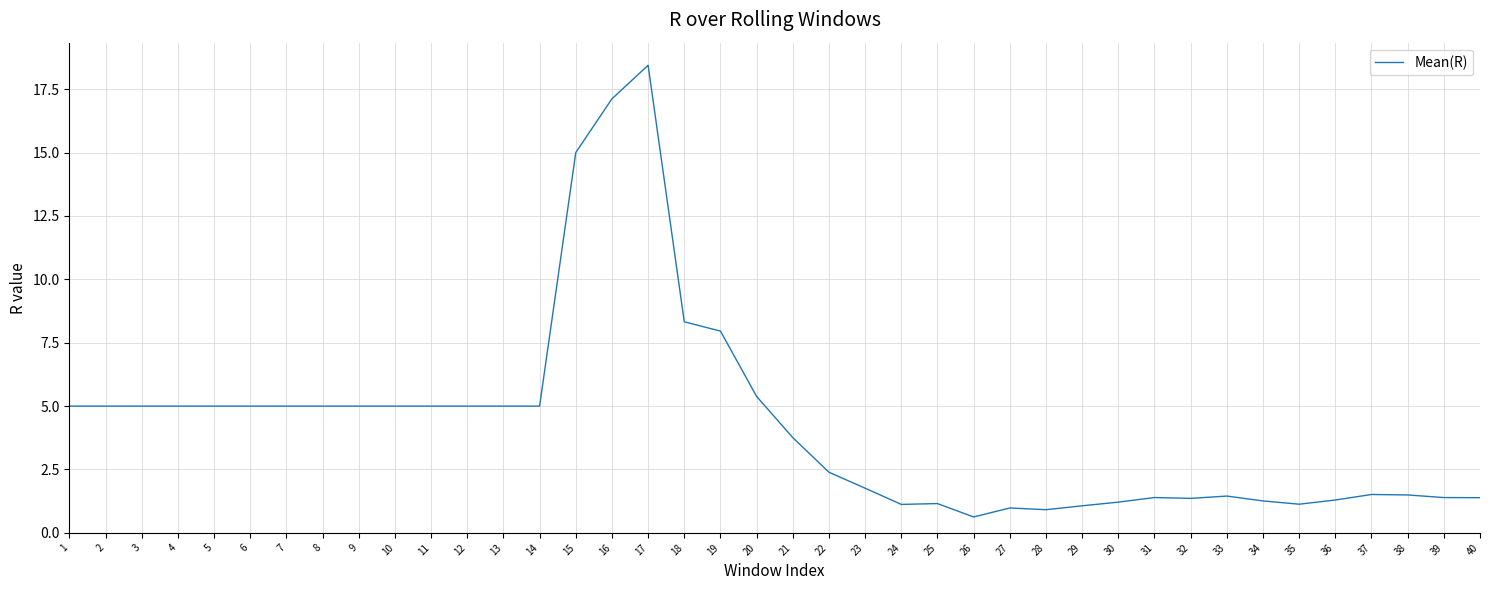

What is the change in value from 13 to 34?

-3.7